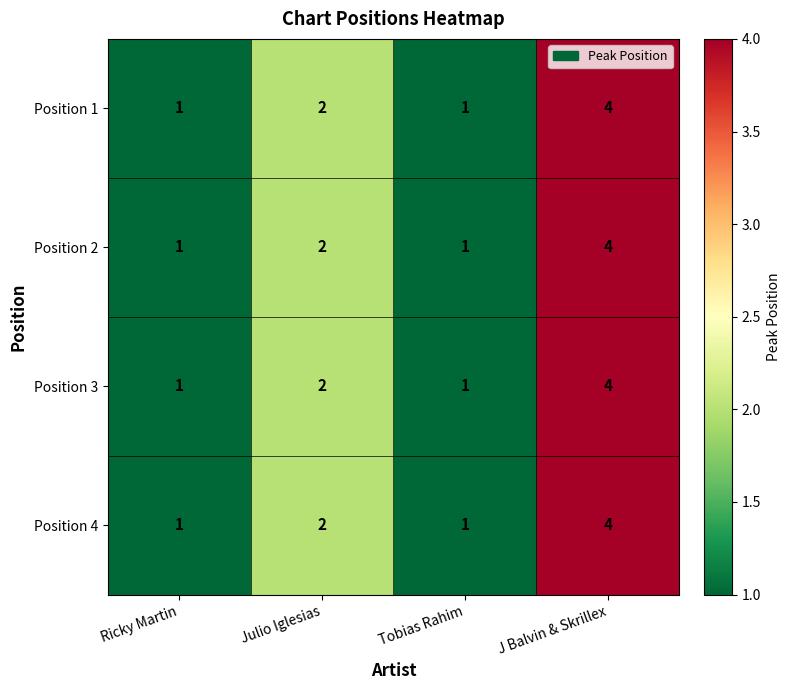

Where is Position 3 nearest to the value 2?

Julio Iglesias